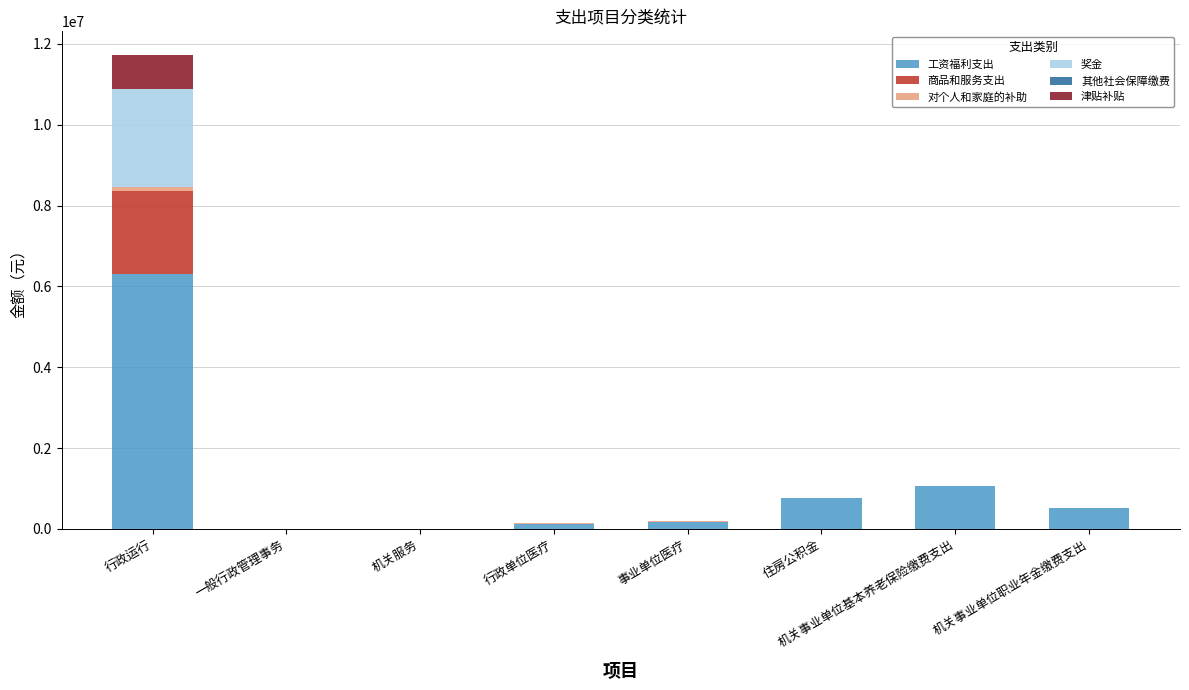

What is the highest value of the 工资福利支出 series?

6316029.7